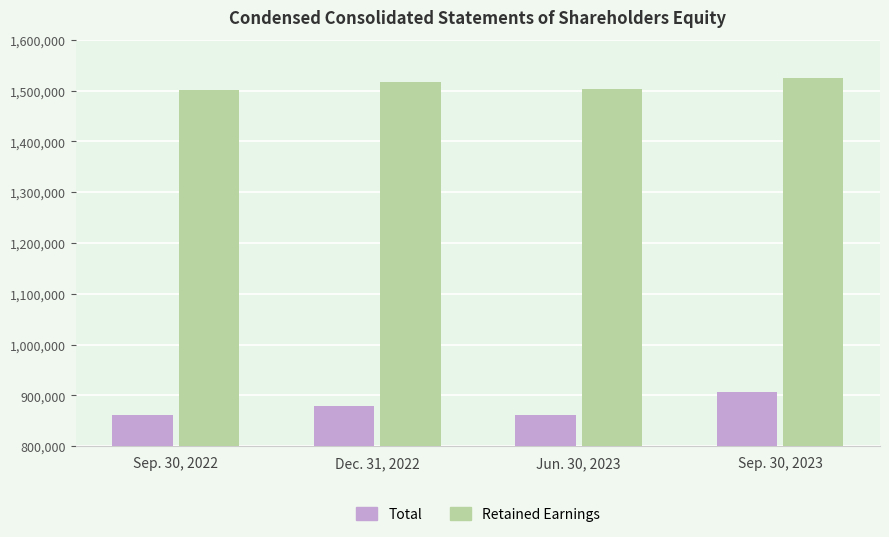

What is the smallest value displayed?

862071